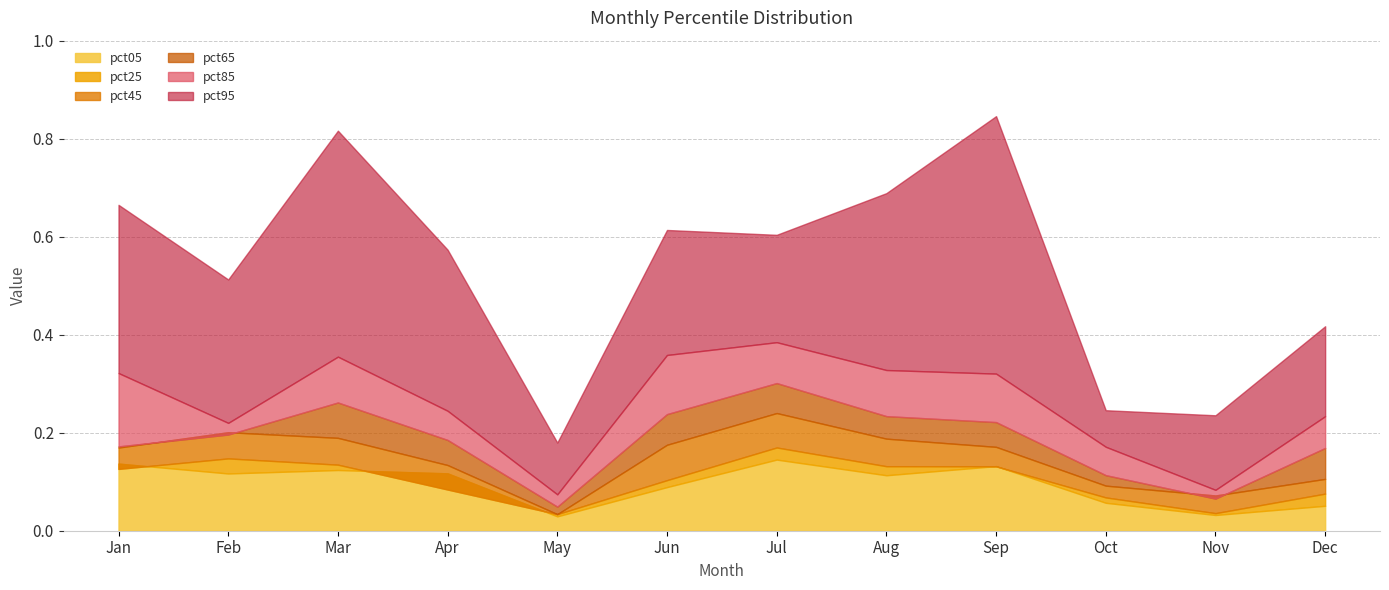

At how many categories does at least one series exceed 0?

12